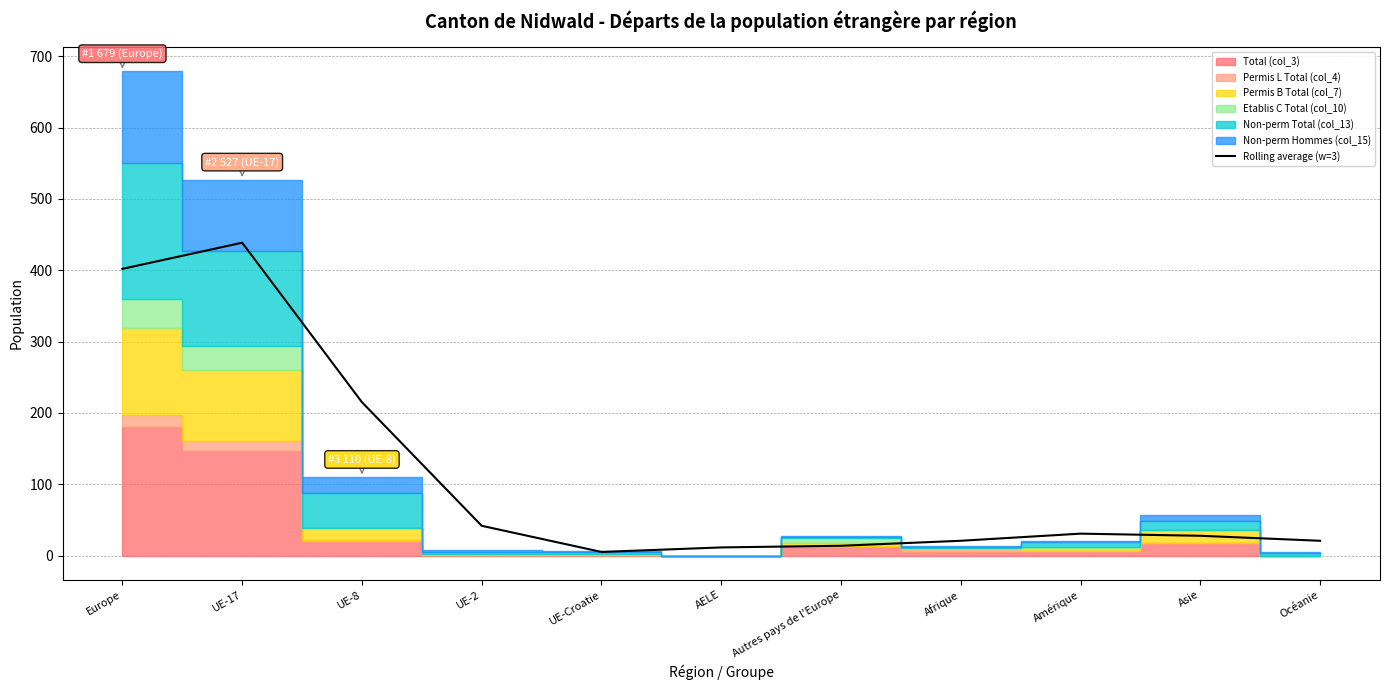

How many lines are shown in the chart?

1